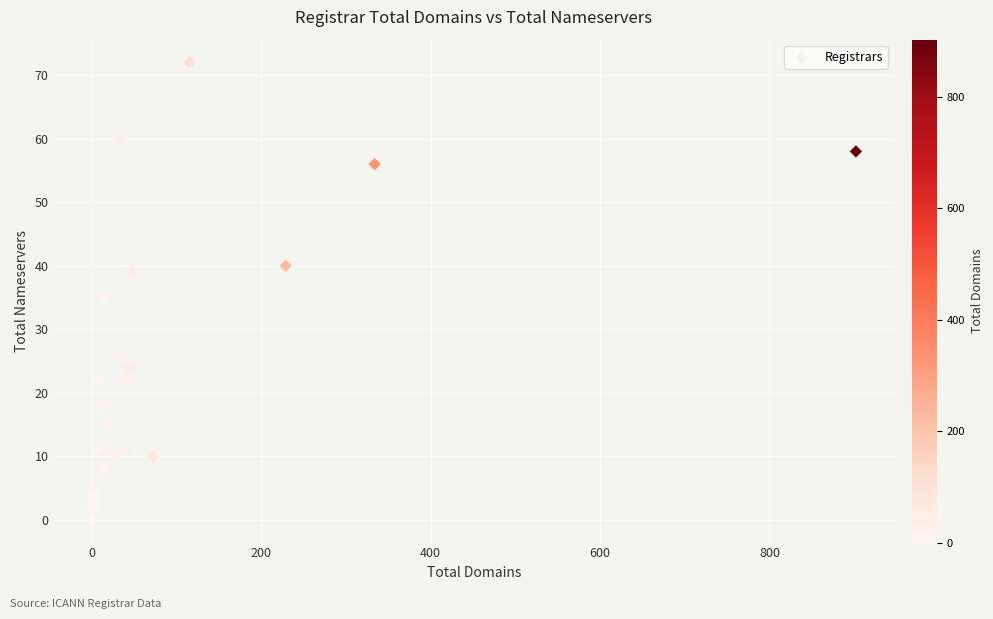

What Y value in the scatter plot is closest to 36?

35